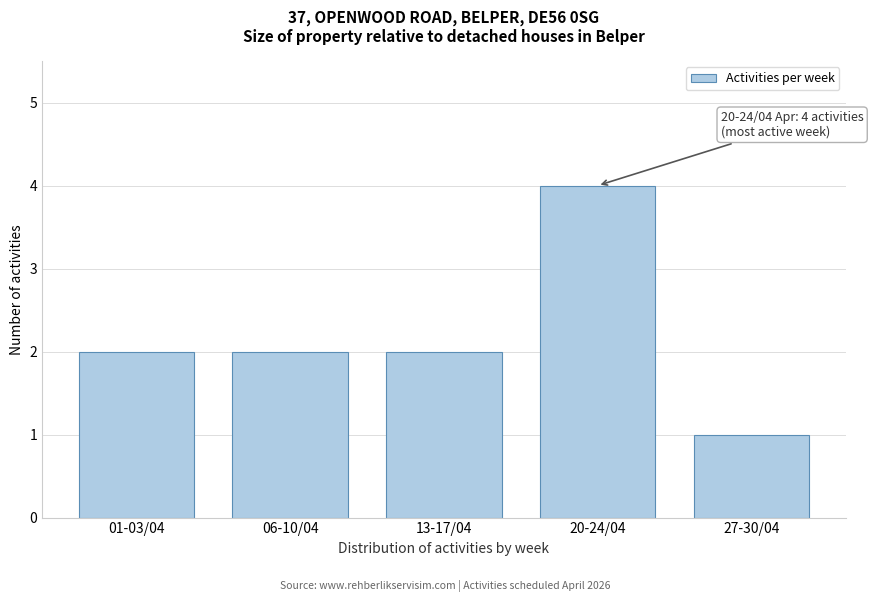

Reading right to left, what are all the values shown in this chart?

1	4	2	2	2